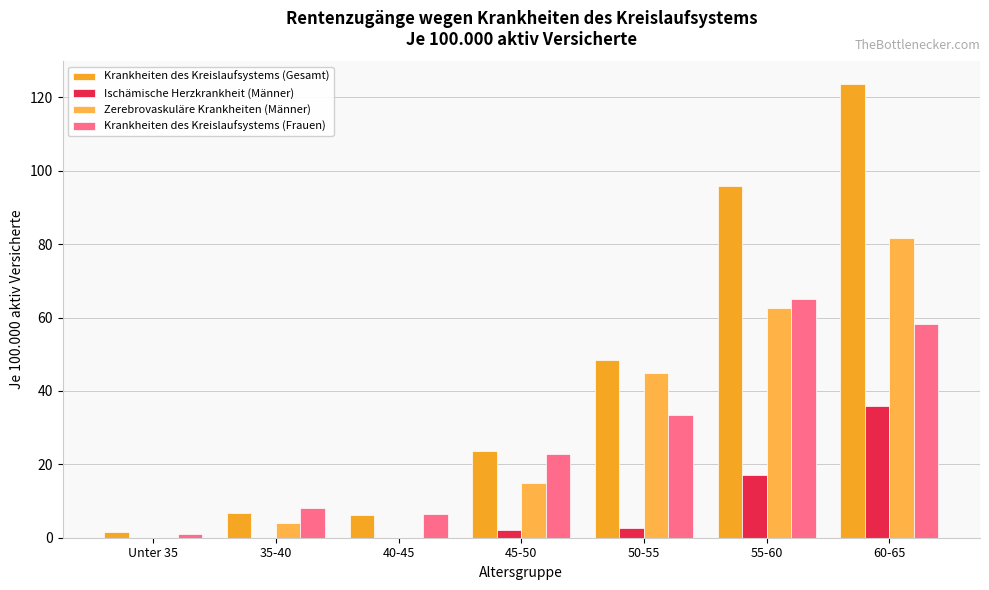

Is it true that Zerebrovaskuläre Krankheiten (Männer) equals 14.9 at 45-50?

True